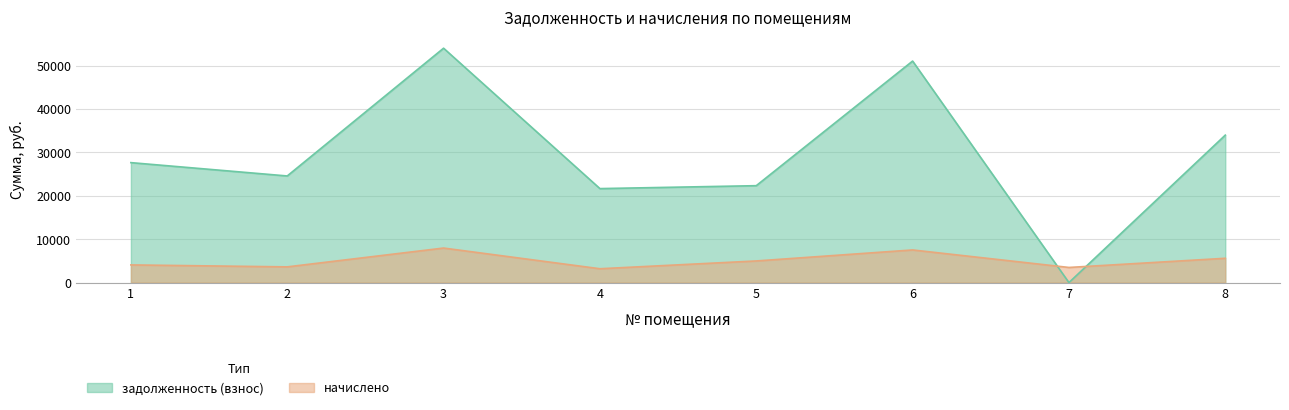

Reading left to right, extract all data points from this chart.

задолженность (взнос): 27633.5	24563.3	53996.8	21651.6	22325.2	51032.3	0.0	33969.4
начислено: 4071.6	3619.2	7956.0	3190.2	4984.2	7519.2	3486.6	5600.4